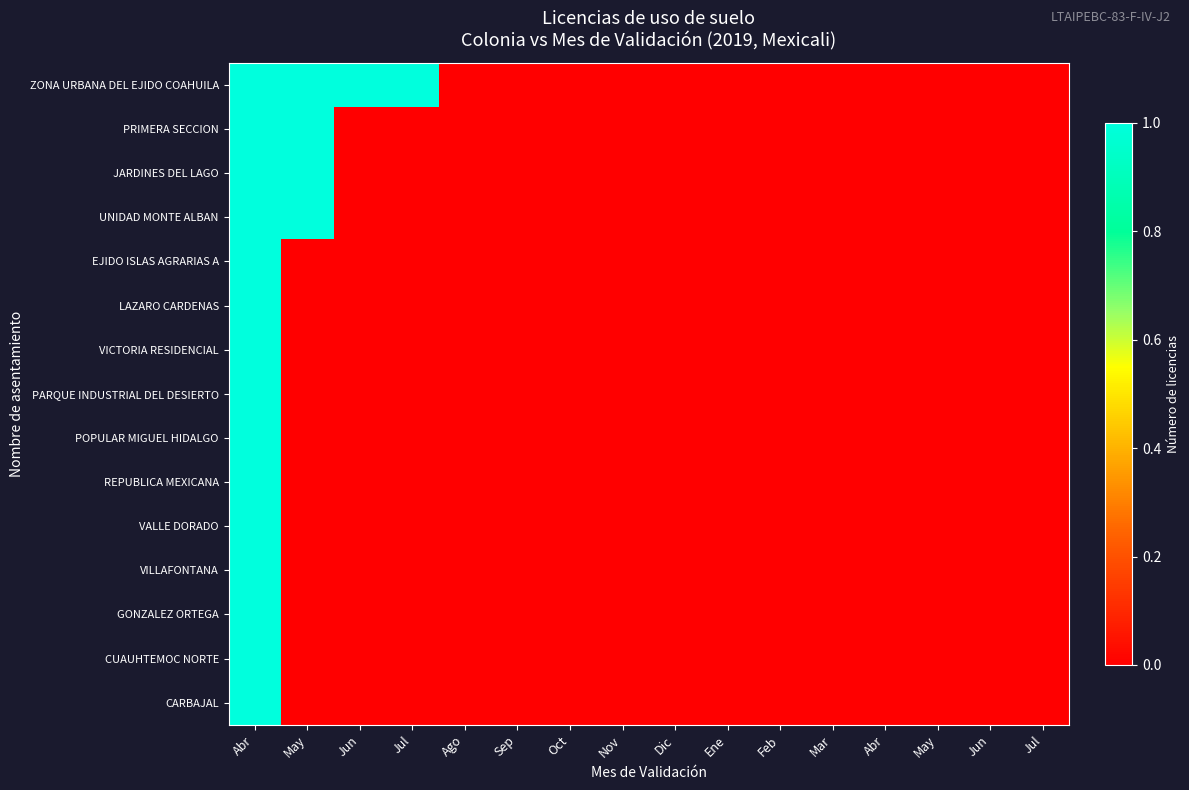

List the series in order of their peak value, lowest first.

ZONA URBANA DEL EJIDO COAHUILA, PRIMERA SECCION, JARDINES DEL LAGO, UNIDAD MONTE ALBAN, EJIDO ISLAS AGRARIAS A, LAZARO CARDENAS, VICTORIA RESIDENCIAL, PARQUE INDUSTRIAL DEL DESIERTO, POPULAR MIGUEL HIDALGO, REPUBLICA MEXICANA, VALLE DORADO, VILLAFONTANA, GONZALEZ ORTEGA, CUAUHTEMOC NORTE, CARBAJAL